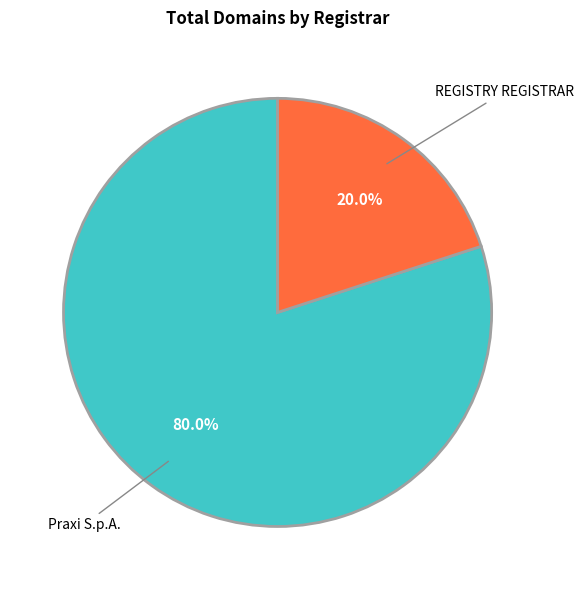

Is there any slice that represents more than half of the pie?

Yes